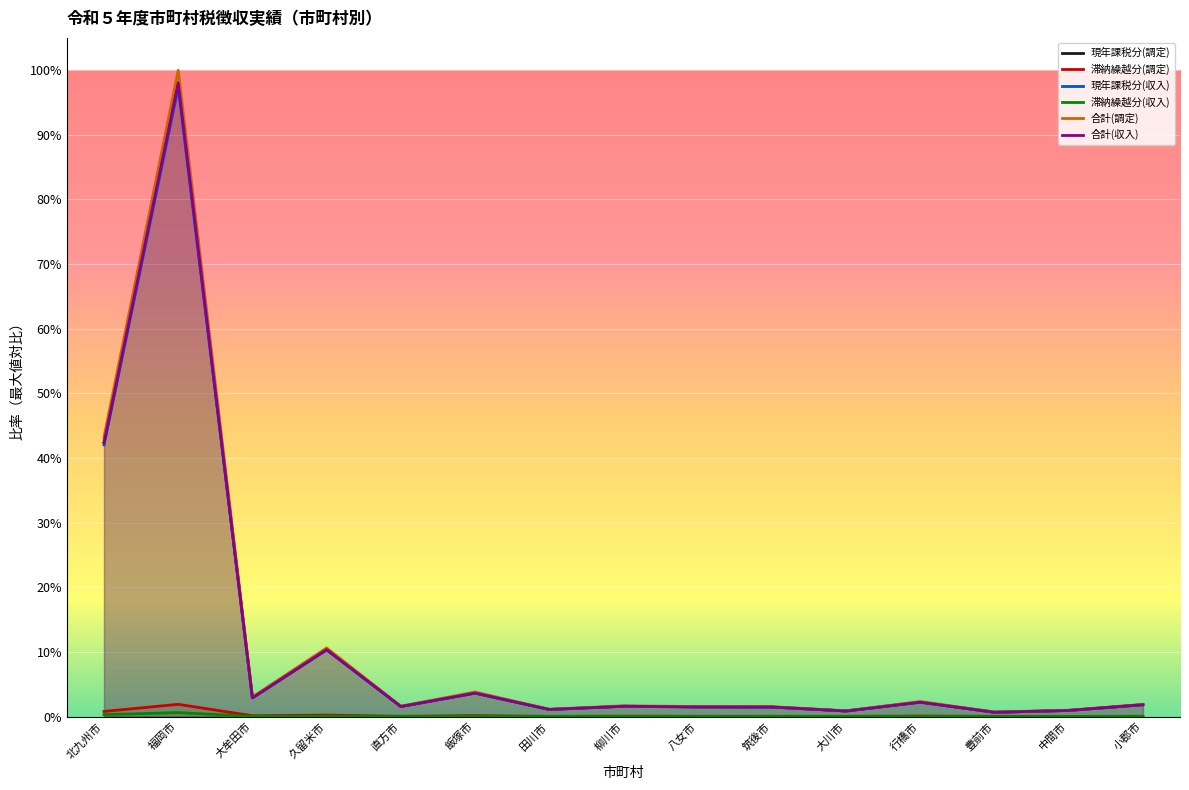

Where is the first local minimum for 現年課税分(調定)?

大牟田市